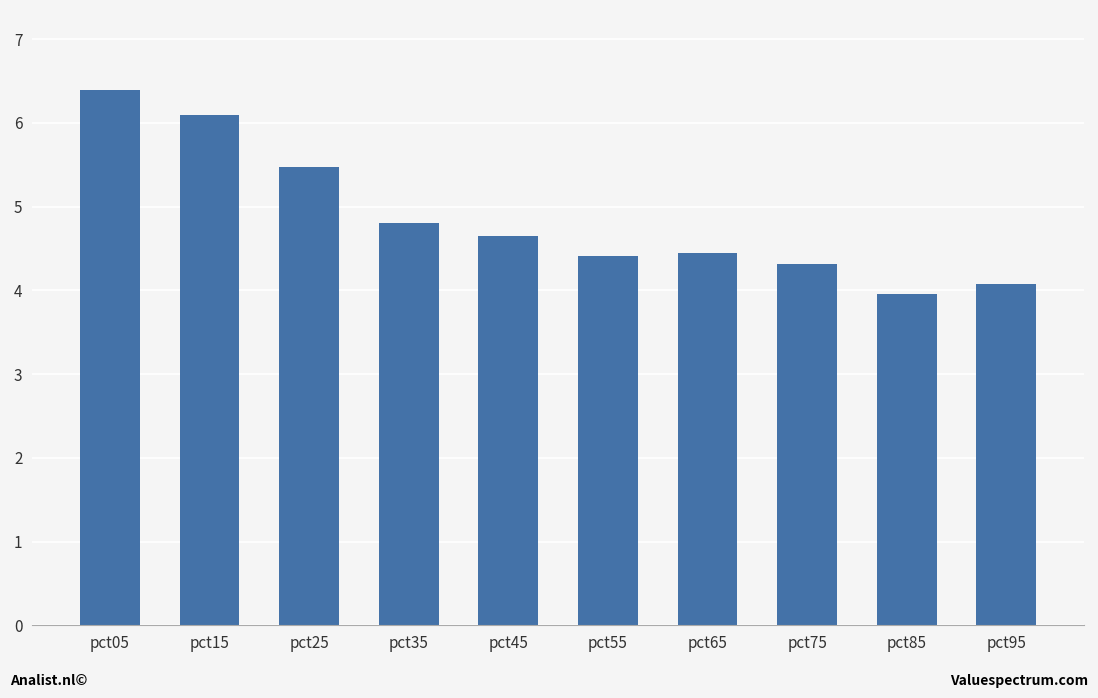

Reading right to left, transcribe all the data shown in this chart.

pct95=4.1	pct85=4.0	pct75=4.3	pct65=4.4	pct55=4.4	pct45=4.7	pct35=4.8	pct25=5.5	pct15=6.1	pct05=6.4